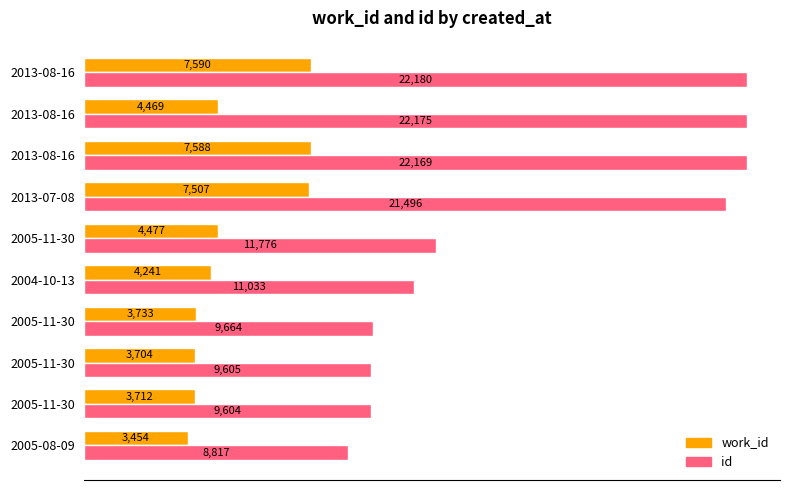

How many series are shown in this chart?

2